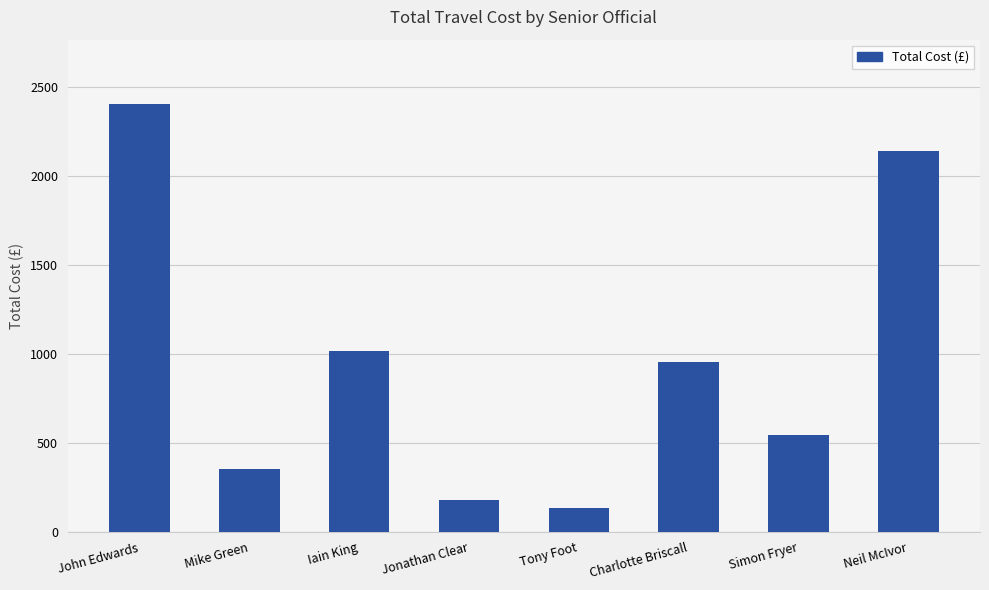

Read the value at Neil McIvor.

2140.5